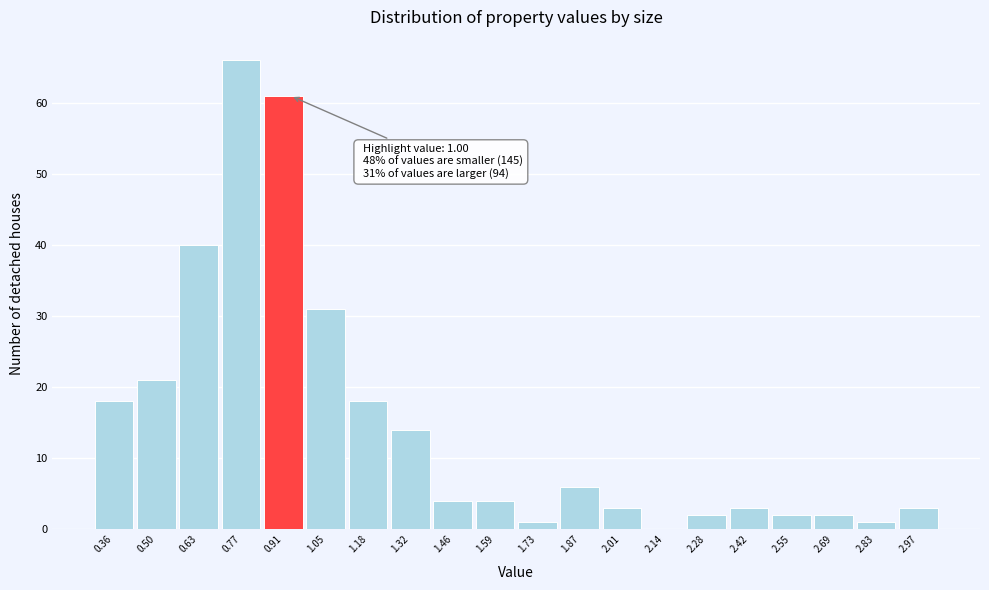

Reading left to right, extract all data points from this chart.

0.36=18	0.50=21	0.63=40	0.77=66	0.91=61	1.05=31	1.18=18	1.32=14	1.46=4	1.59=4	1.73=1	1.87=6	2.01=3	2.14=0	2.28=2	2.42=3	2.55=2	2.69=2	2.83=1	2.97=3